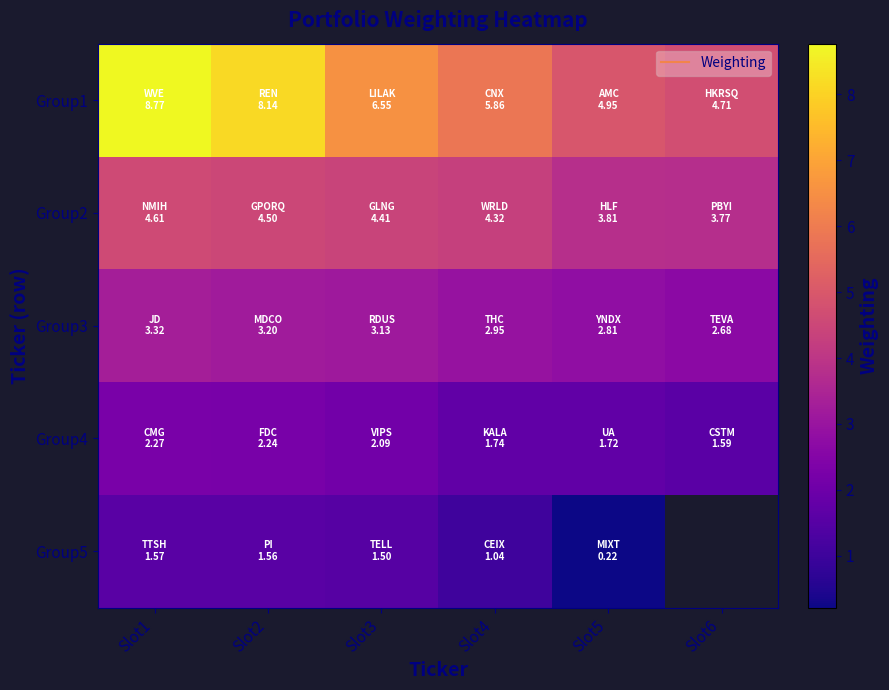

True or false: Group3 has a value of 3.3 at Slot1.

True